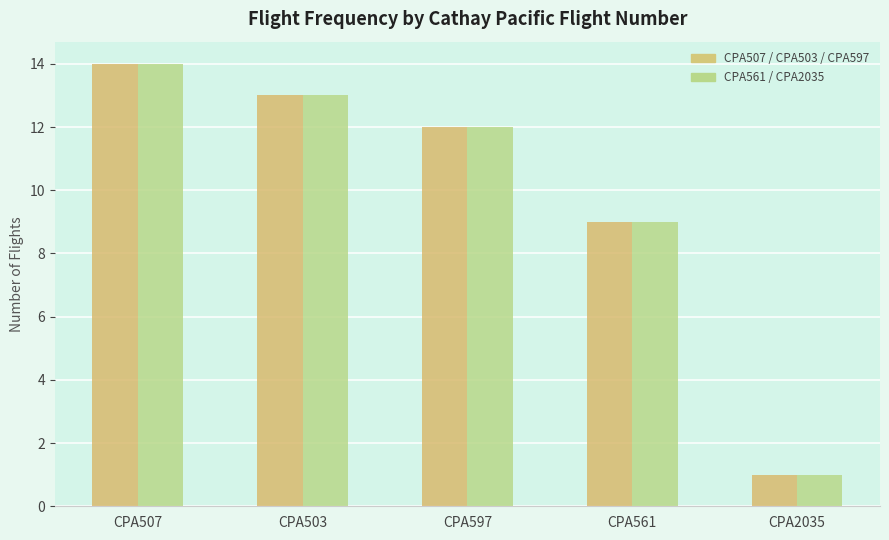

What is the maximum value shown in the chart?

14